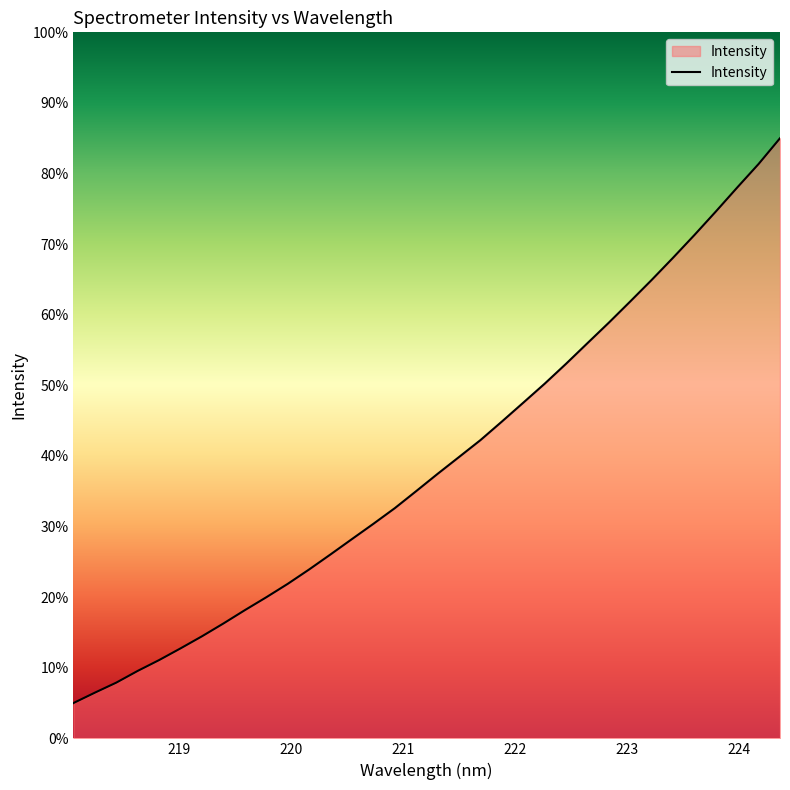

What is the difference between the maximum and minimum values?

80.0